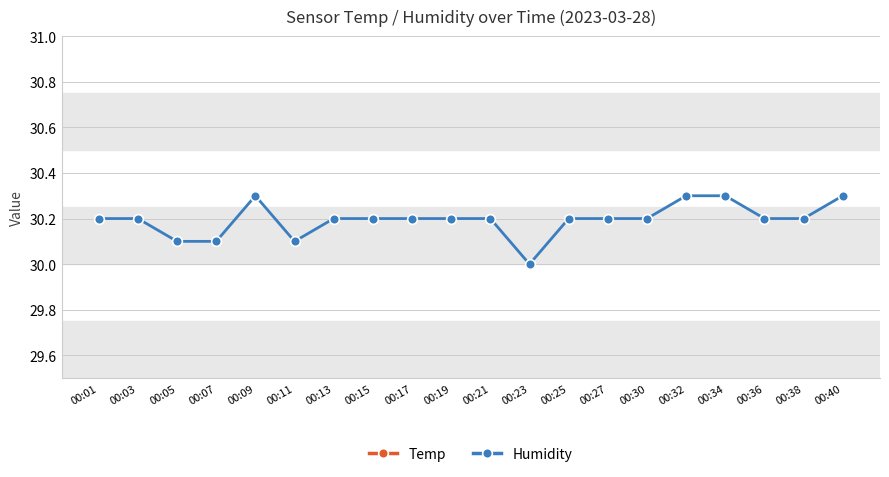

True or false: Temp and Humidity cross at least once.

False